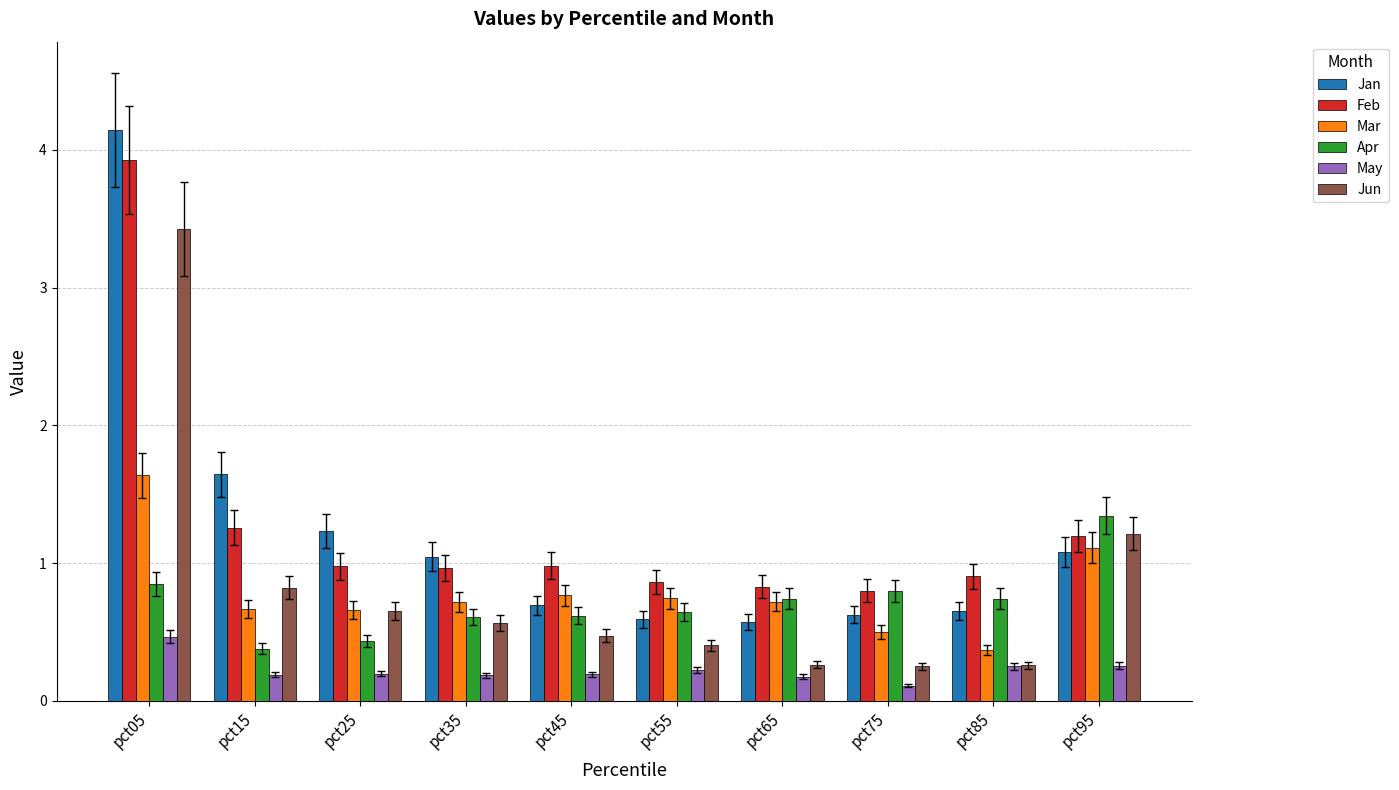

What is the total value across all series at pct35?

4.1